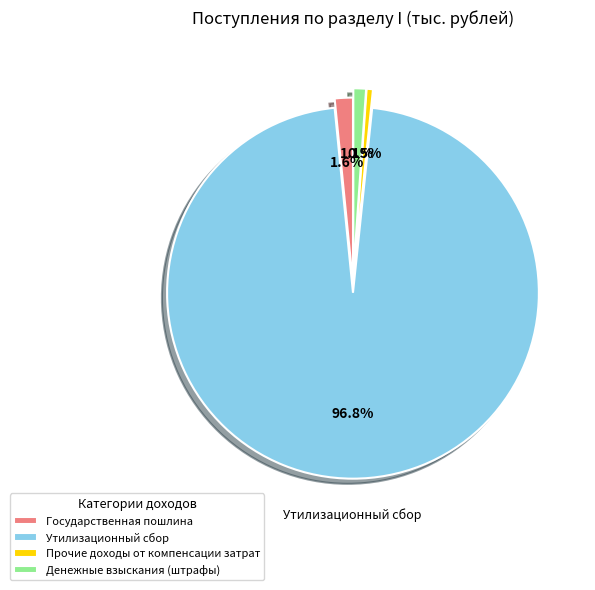

What percentage is NOT represented by Утилизационный сбор?

3.2%